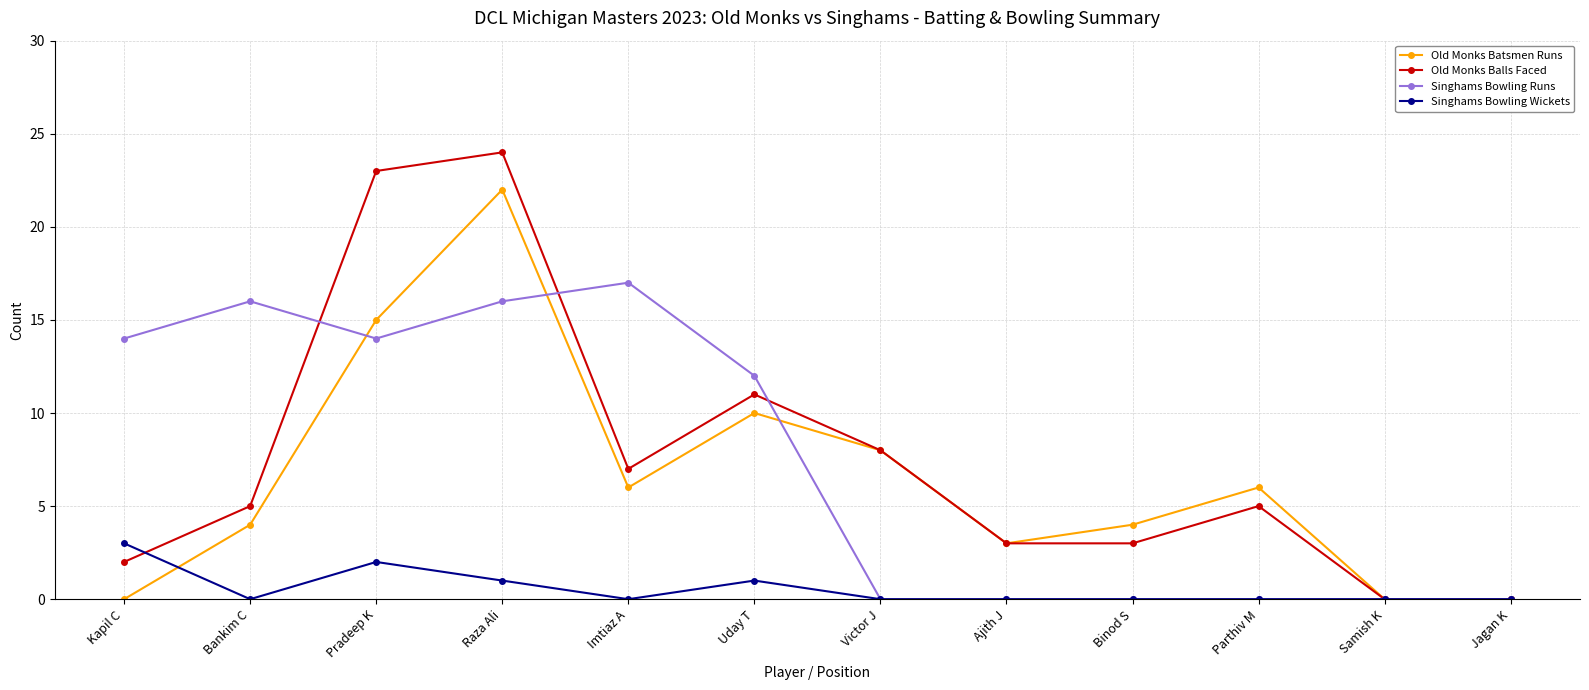

At which category does Old Monks Batsmen Runs reach its first local peak?

Raza Ali